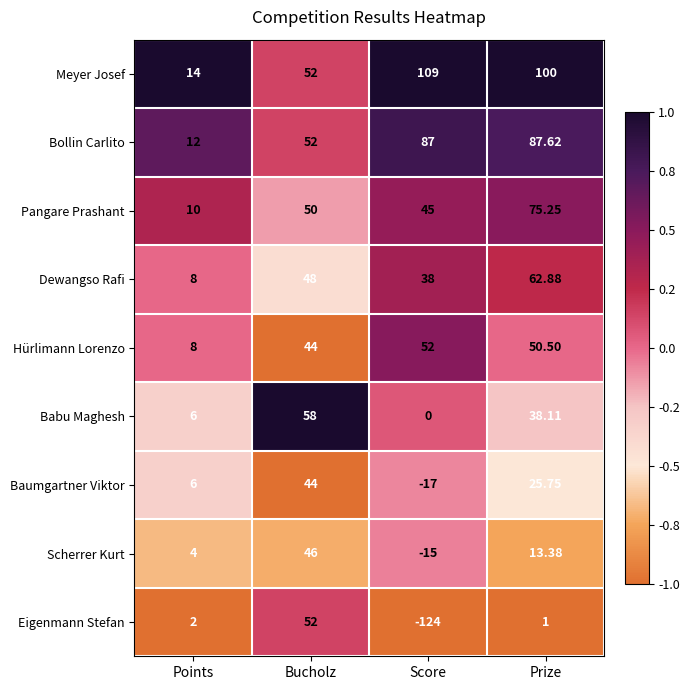

Where does the Baumgartner Viktor series first go above 25?

Bucholz